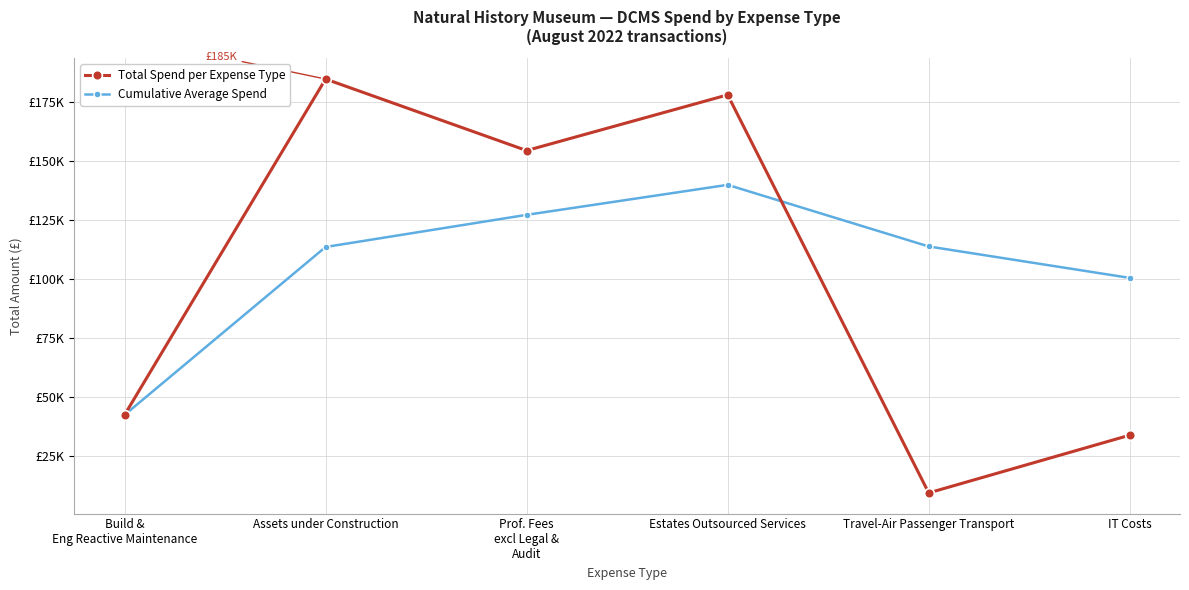

At which category does Cumulative Average Spend reach its first local peak?

Estates Outsourced Services